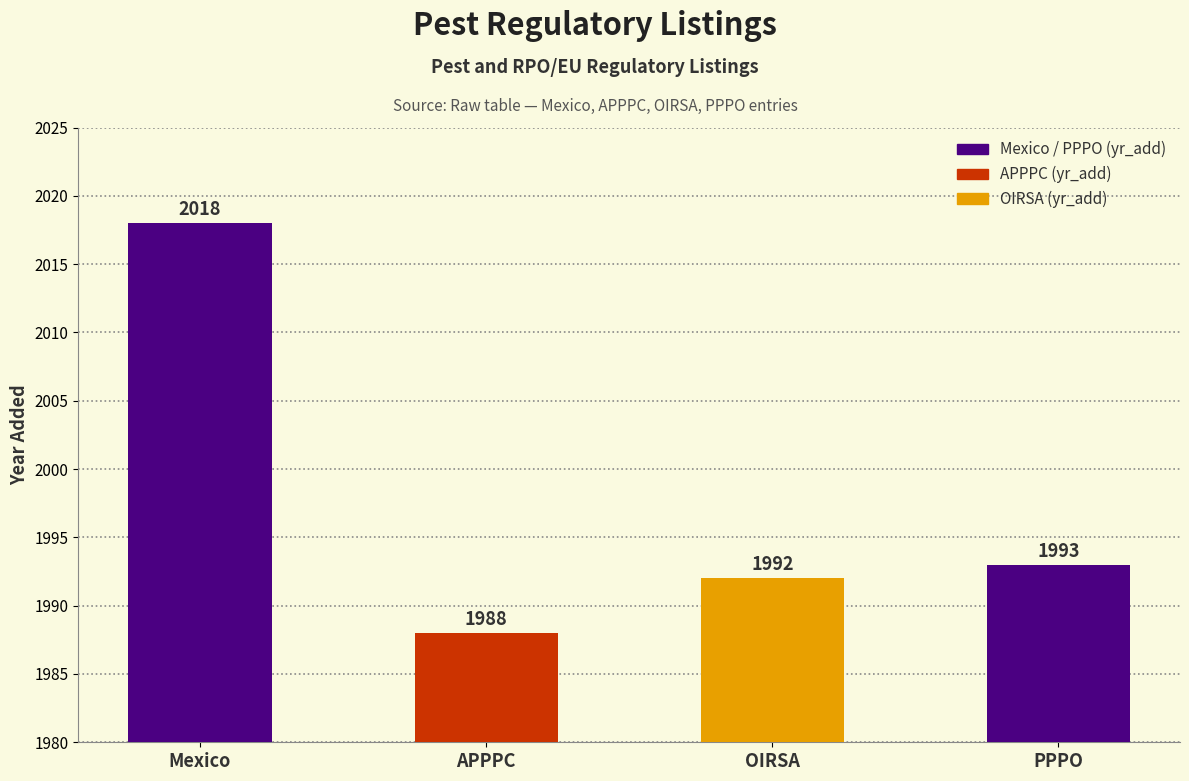

What is the minimum value shown in the chart?

1988